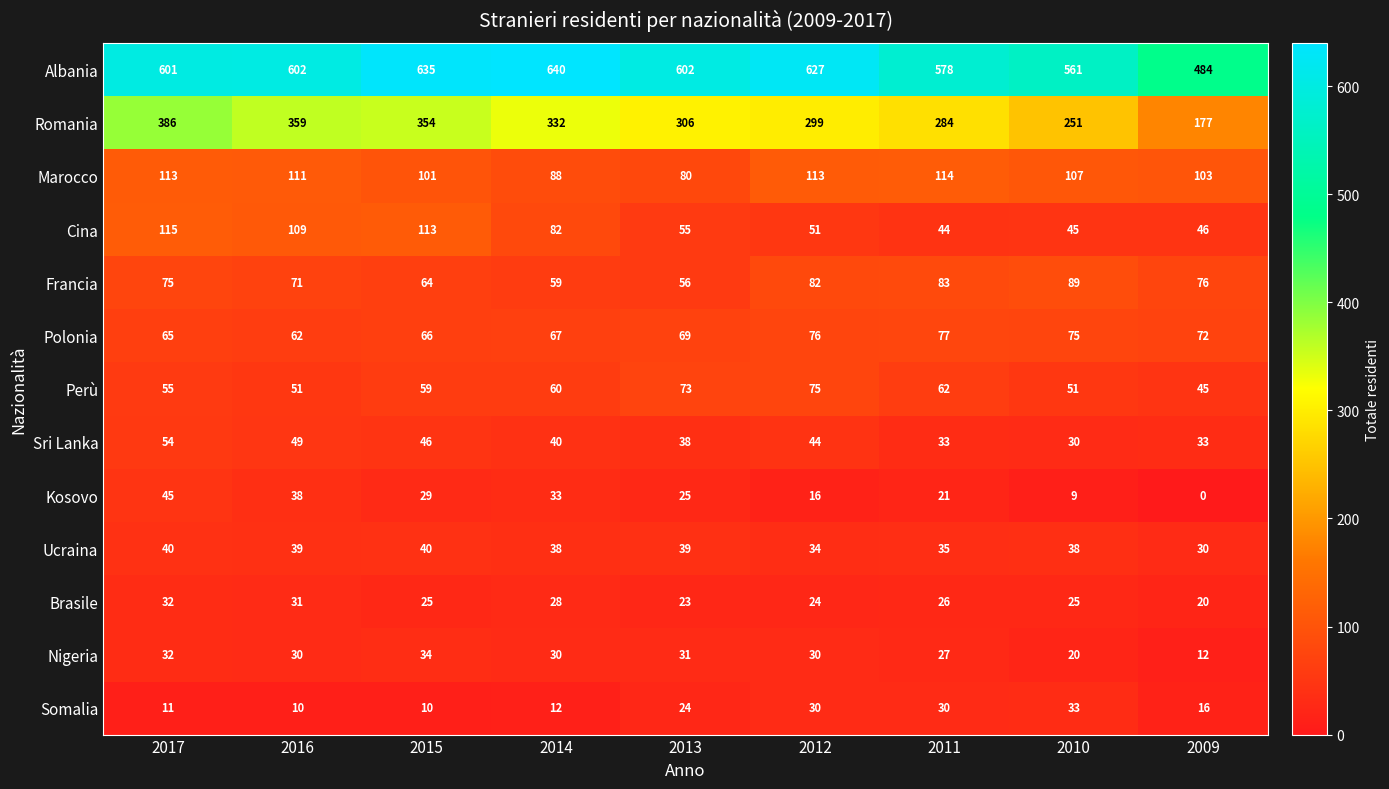

Count the number of data series in this chart.

13